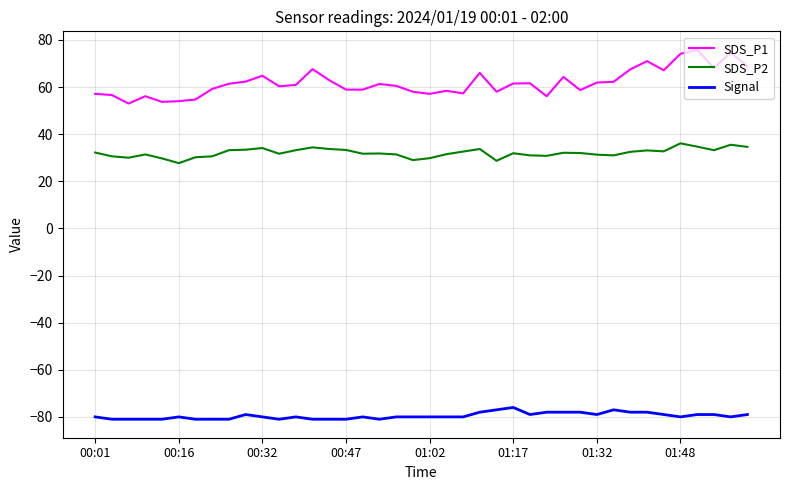

Which series has the widest spread of values?

SDS_P1